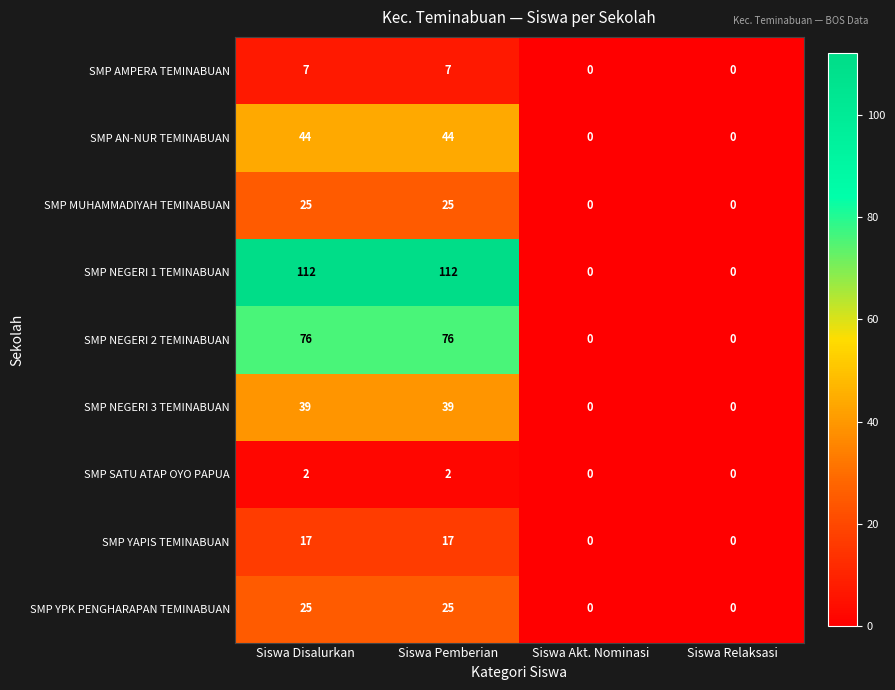

Which series has the largest total across all categories?

SMP NEGERI 1 TEMINABUAN